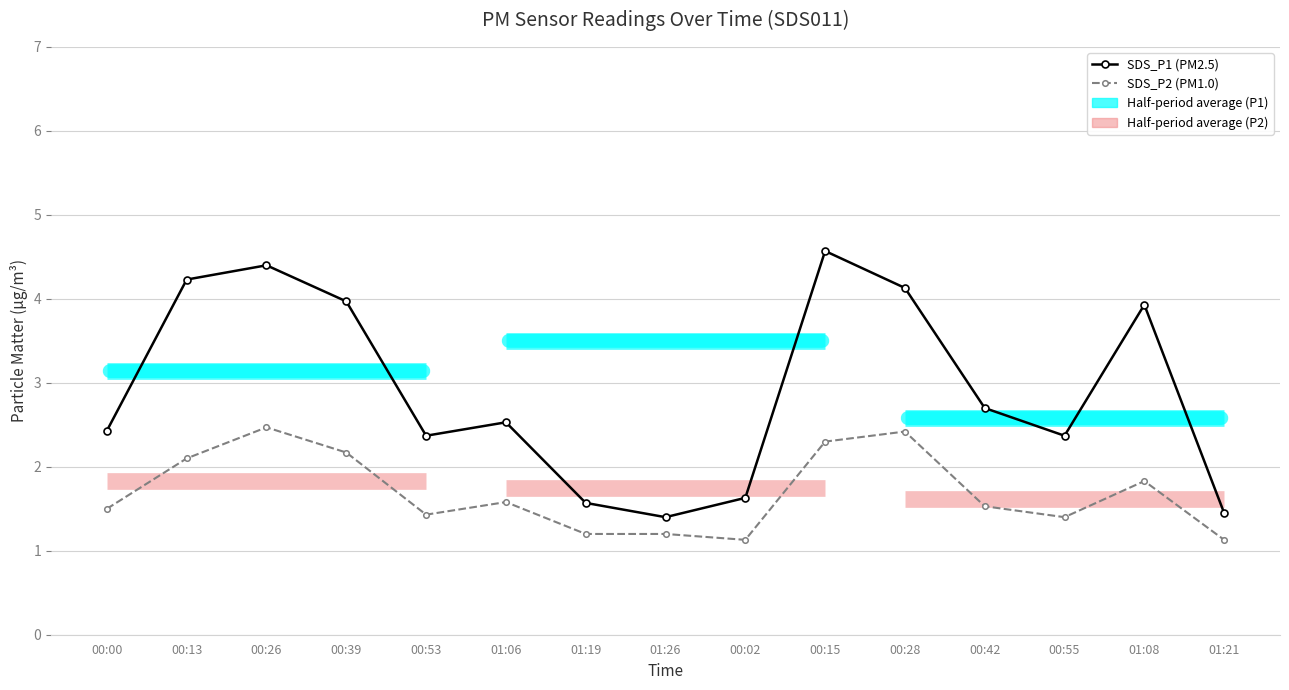

In SDS_P2 (PM1.0), how many points are higher than both neighbors (excluding endpoints)?

4